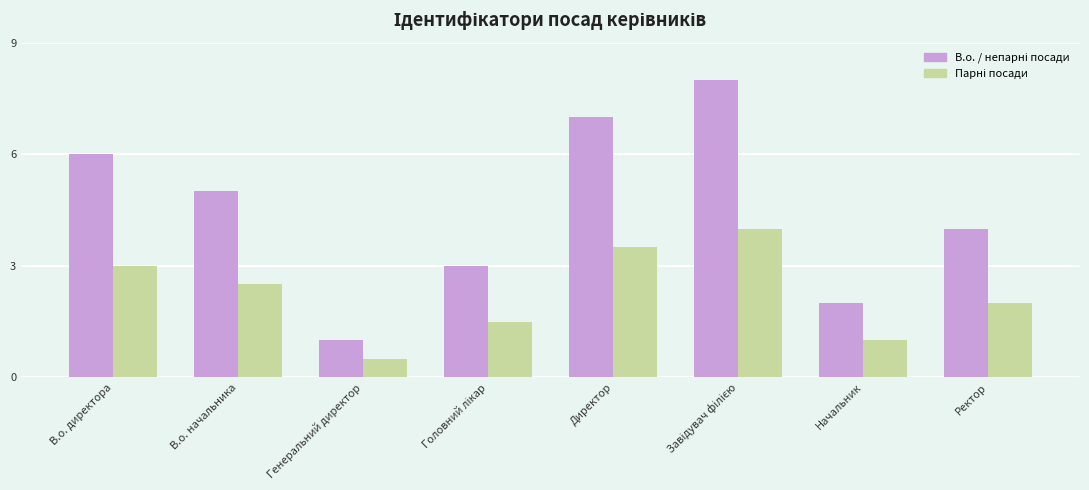

What is the label of the 7th bar from the right?

В.о. начальника